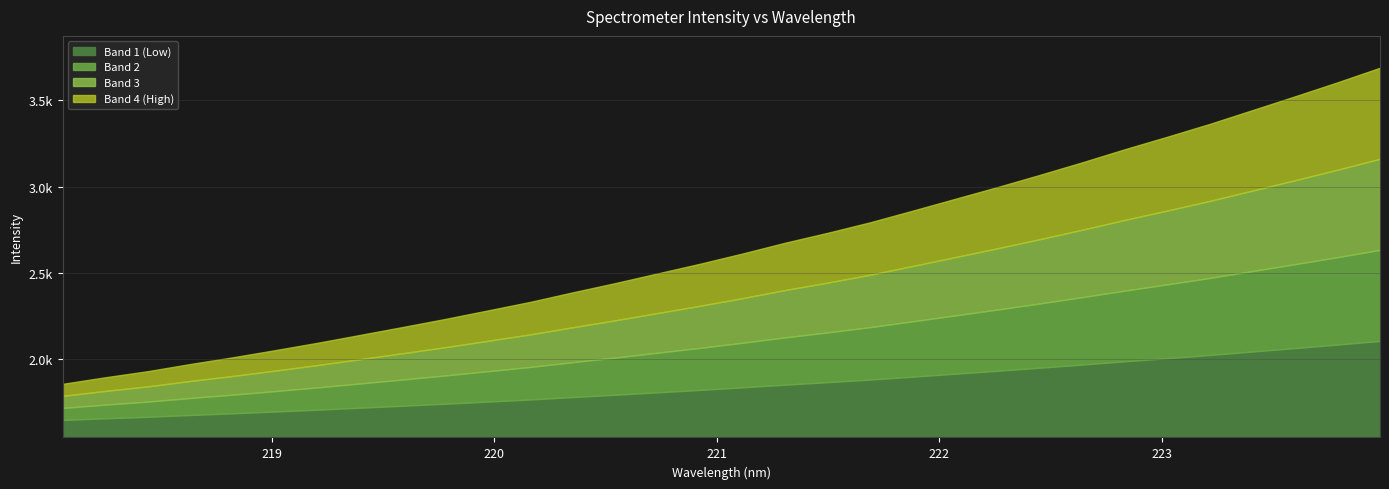

How many values are below 2613?

16